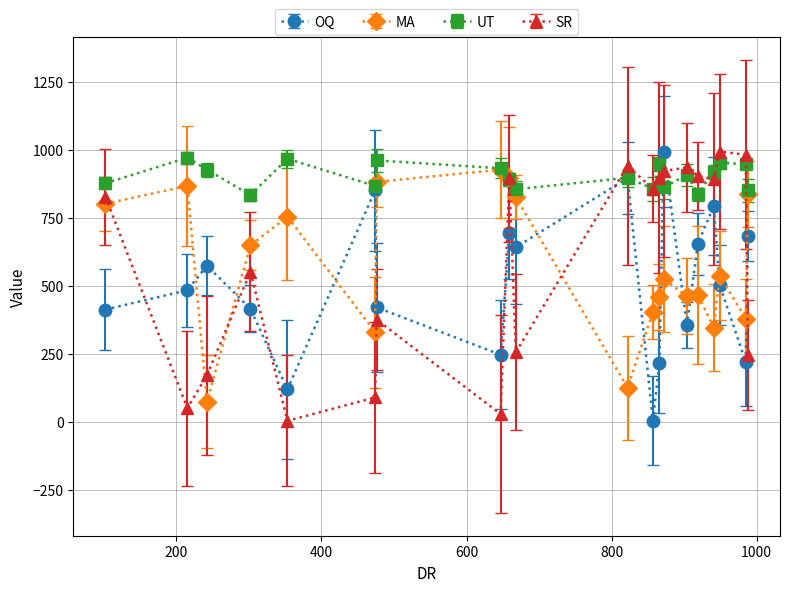

What are all the series names shown in the legend?

OQ, MA, UT, SR